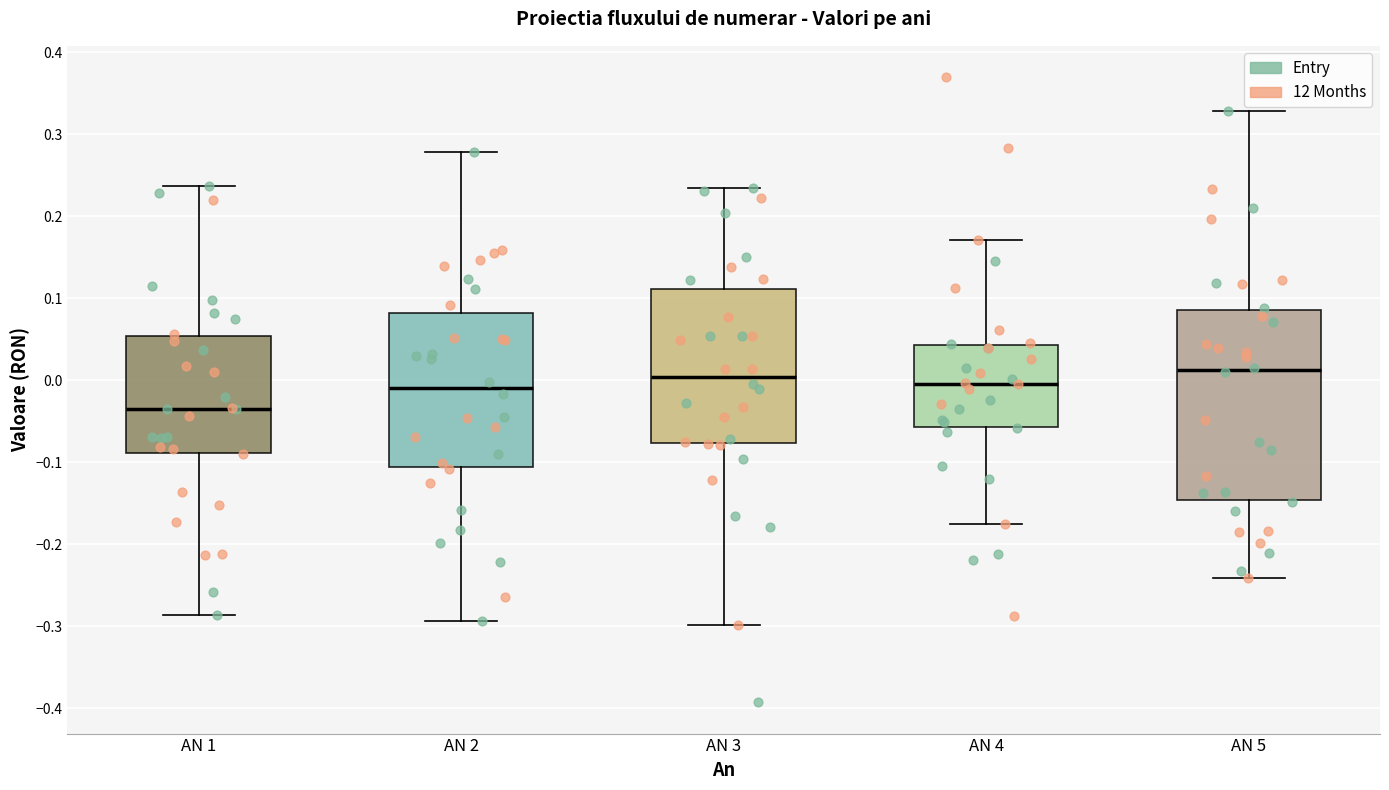

Where does the upper whisker of the box for AN 4 end on the y-axis? The values are not printed on the chart, so give them approximately, as read against the axis.

0.17